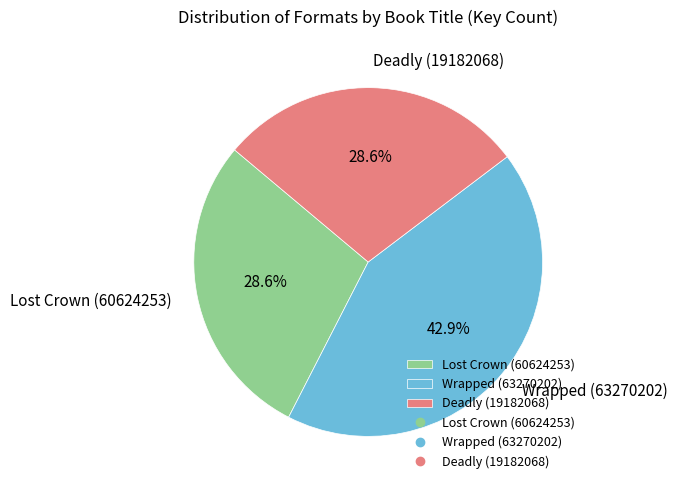

To the nearest percent, what portion does Deadly (19182068) represent?

29%